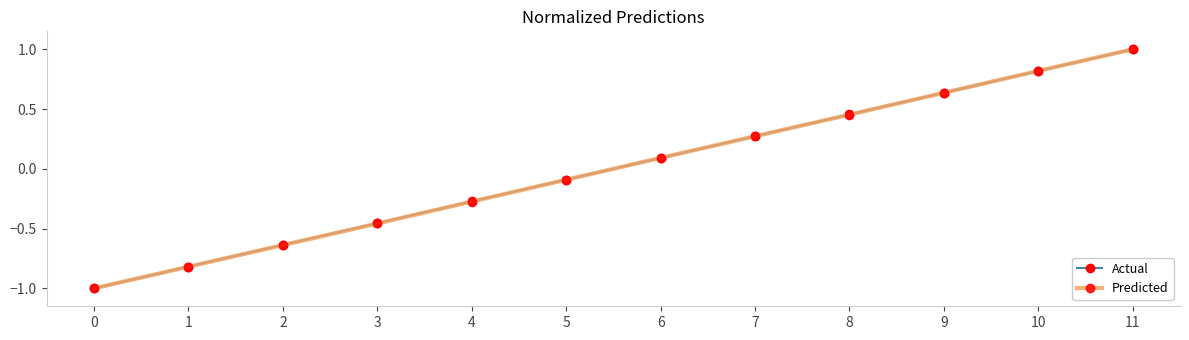

Which series changed the most between 3 and 10?

Predicted